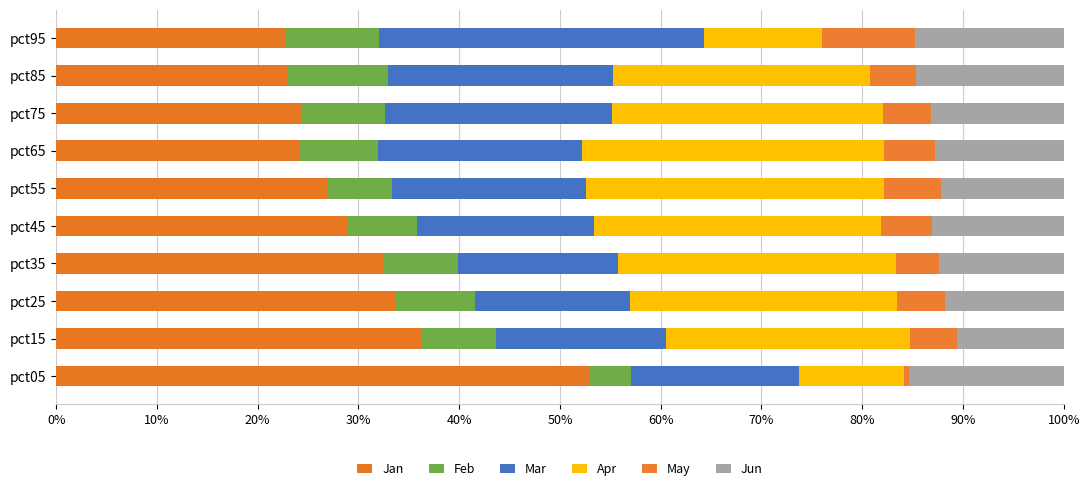

Which series has the largest total across all categories?

Jan